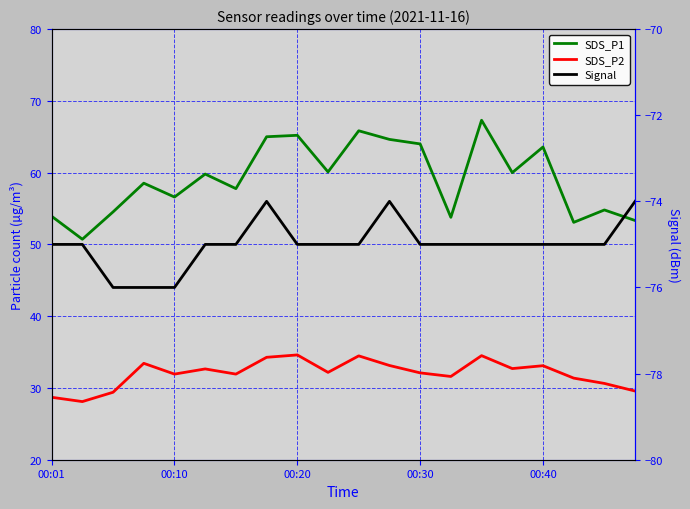

Is this an area chart (filled region under the line)?

No